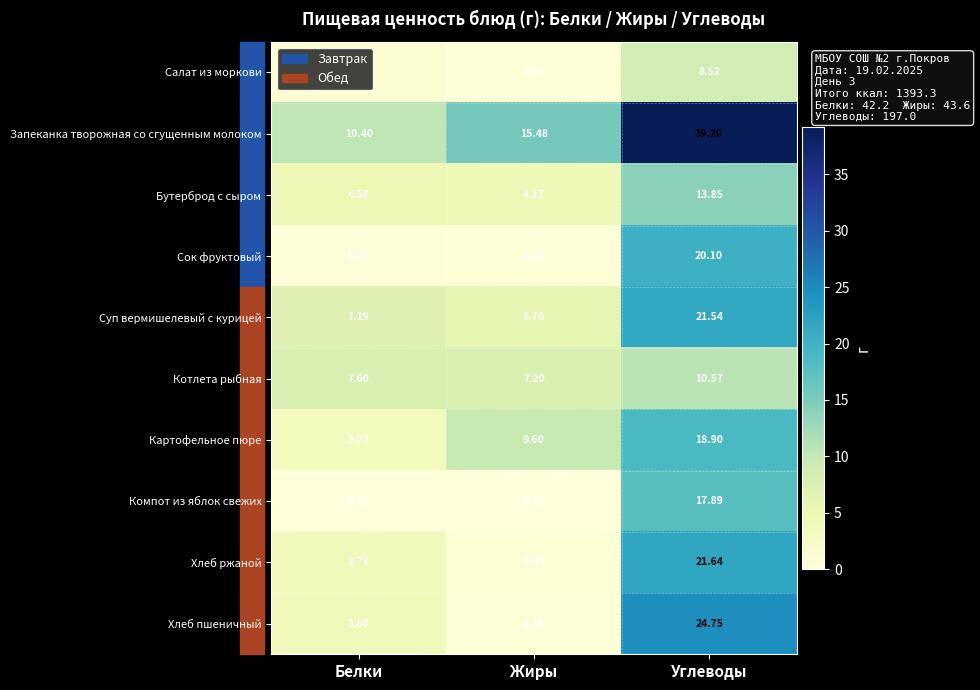

At which label is Хлеб пшеничный closest to 12?

Белки